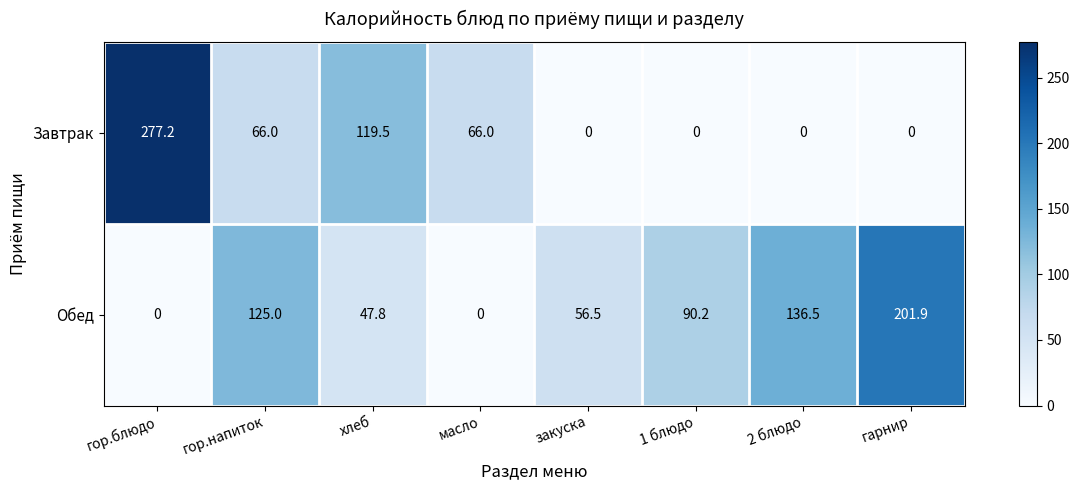

Which series has the widest spread of values?

Завтрак